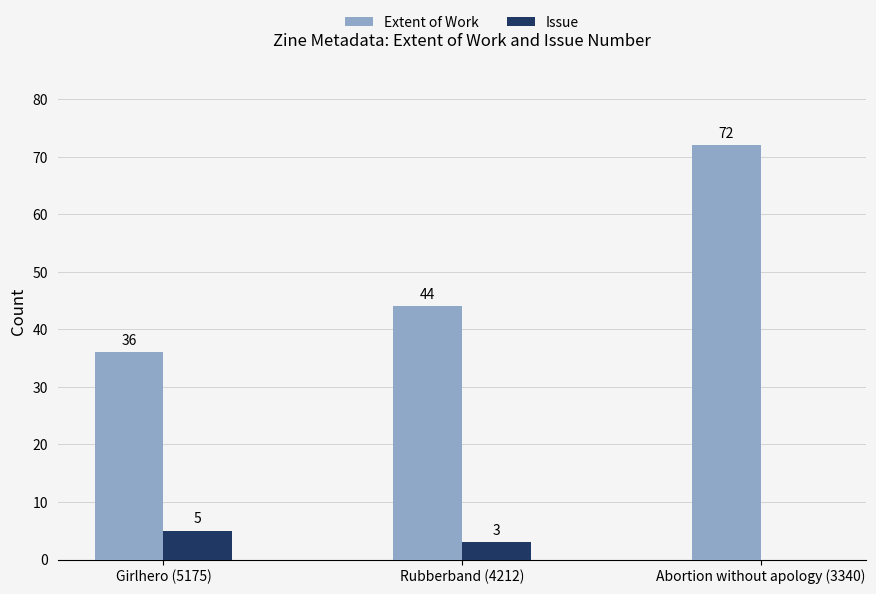

At which label does Issue reach its peak?

Girlhero (5175)